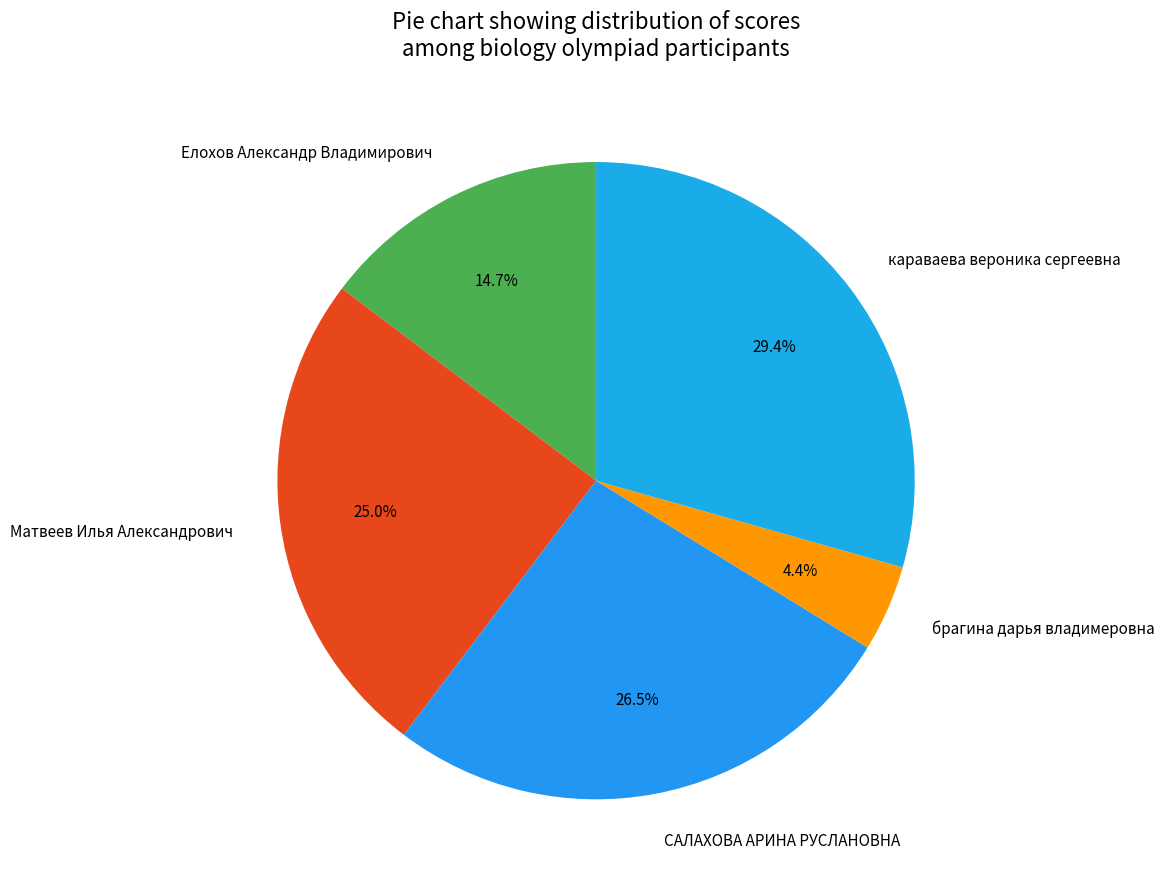

To the nearest percent, what percentage of the pie is Елохов Александр Владимирович?

15%